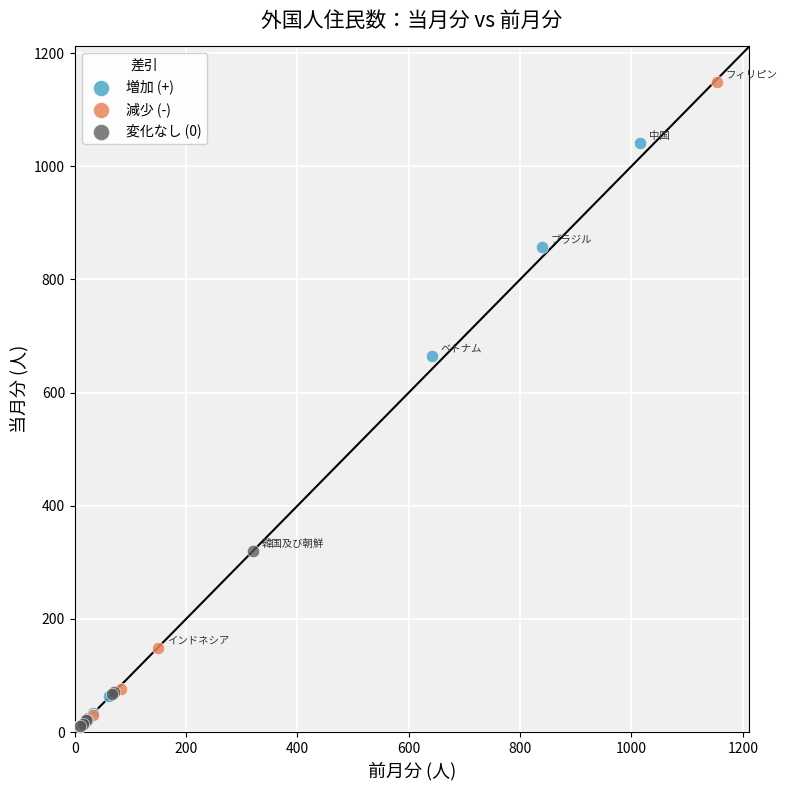

What are all the series names shown in the legend?

増加 (+), 減少 (-), 変化なし (0)